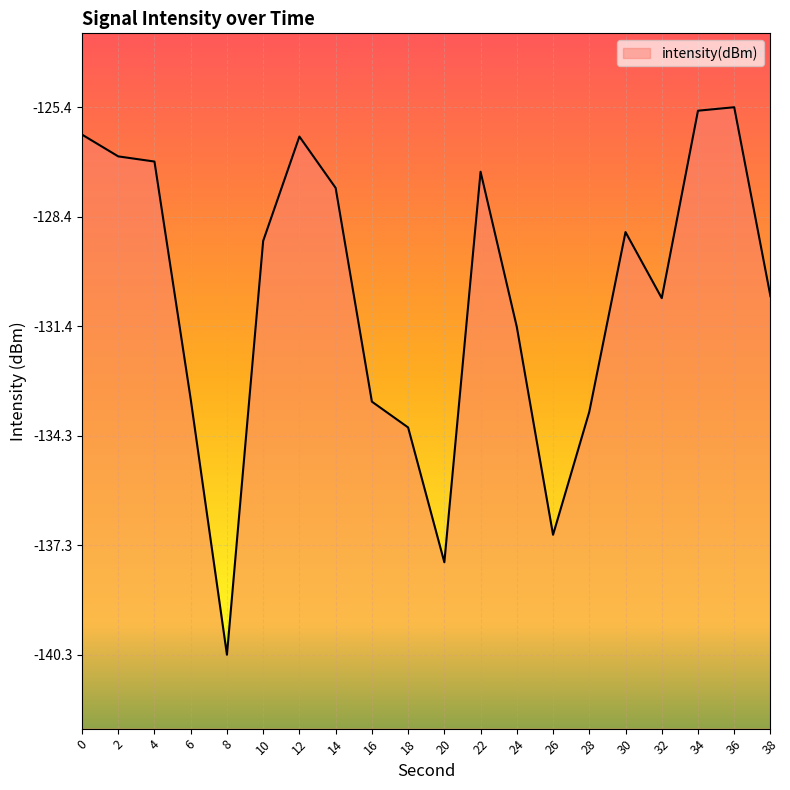

List the labels in order of value, largest first.

36, 34, 0, 12, 2, 4, 22, 14, 30, 10, 38, 32, 24, 6, 16, 28, 18, 26, 20, 8